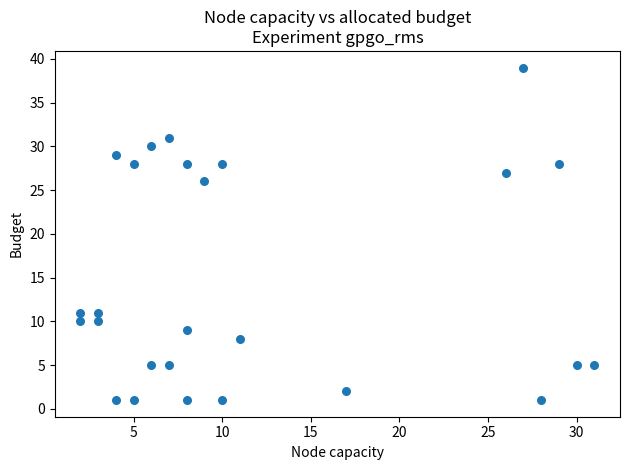

What Y value in the scatter plot is closest to 20?

26